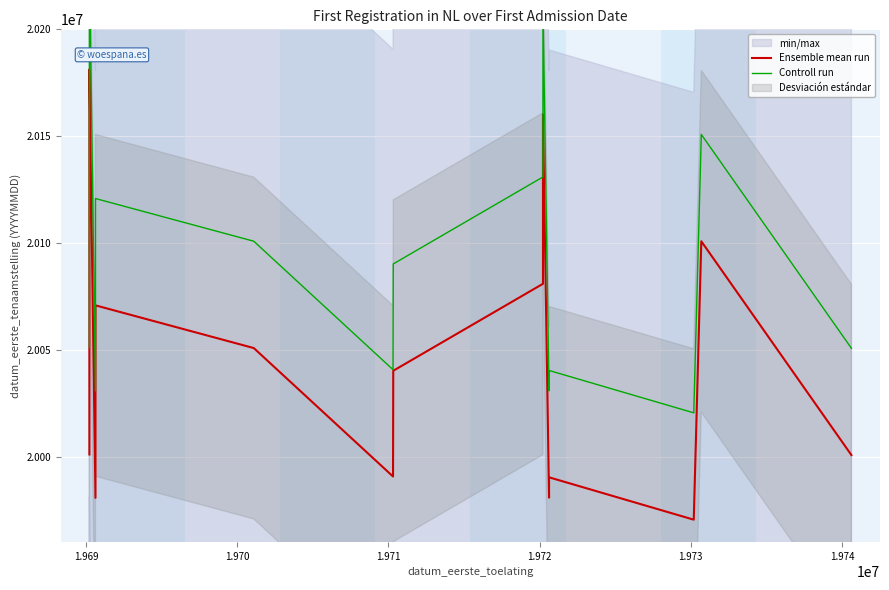

Which series has the widest spread of values?

Ensemble mean run